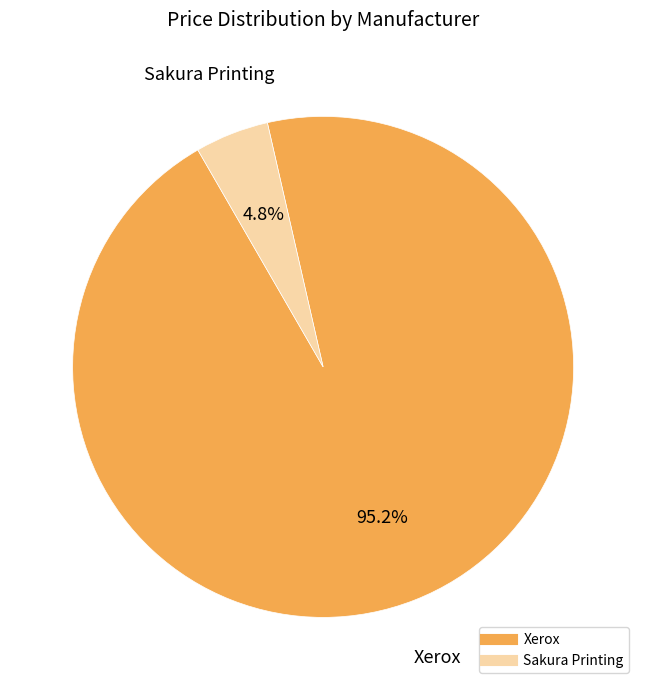

What is the smallest slice in the pie chart?

Sakura Printing